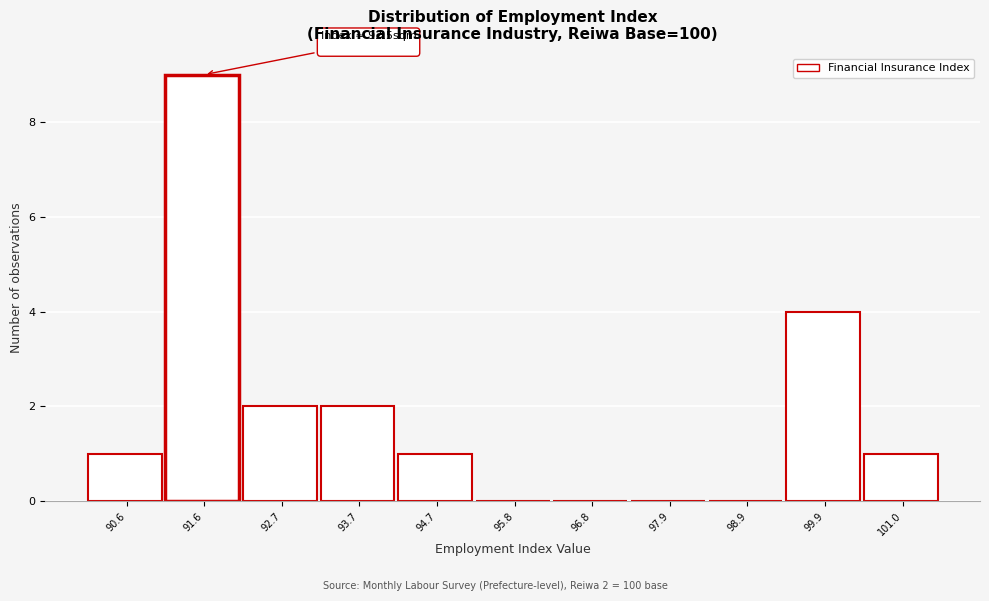

Reading left to right, transcribe all the data shown in this chart.

90.6=1	91.6=9	92.7=2	93.7=2	94.7=1	95.8=0	96.8=0	97.9=0	98.9=0	99.9=4	101.0=1